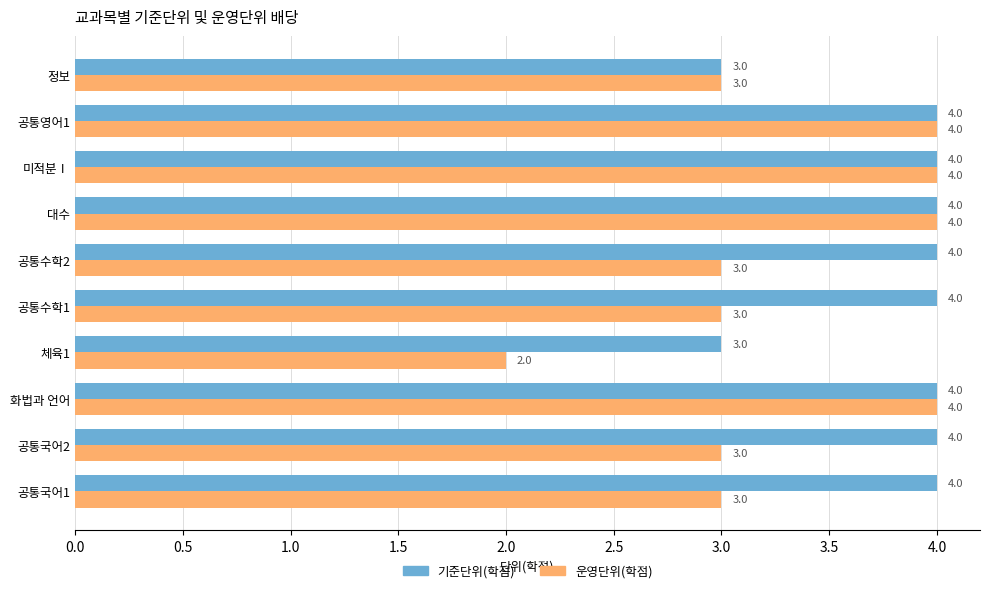

Rank the series by their average value, from highest to lowest.

기준단위(학점), 운영단위(학점)